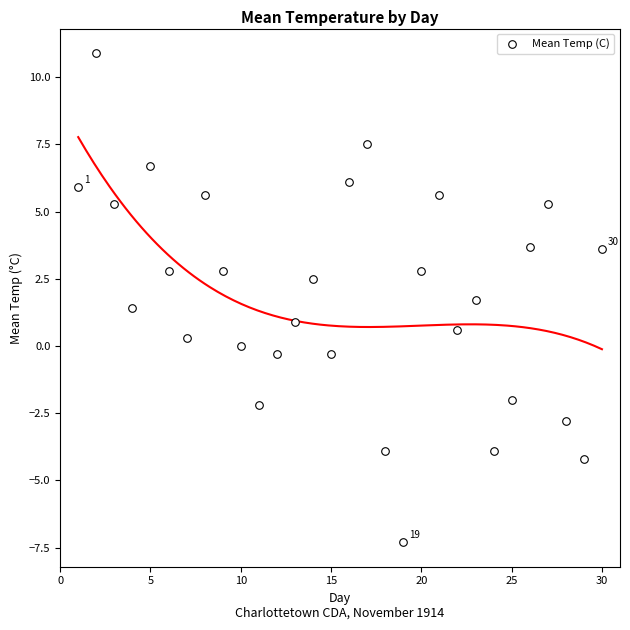

What is the range of Y values (max minus min)?

18.2